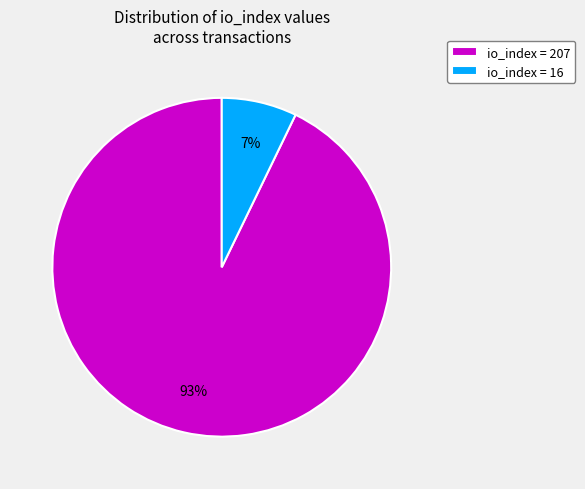

Is it true that io_index = 16 is 1% of the pie?

False